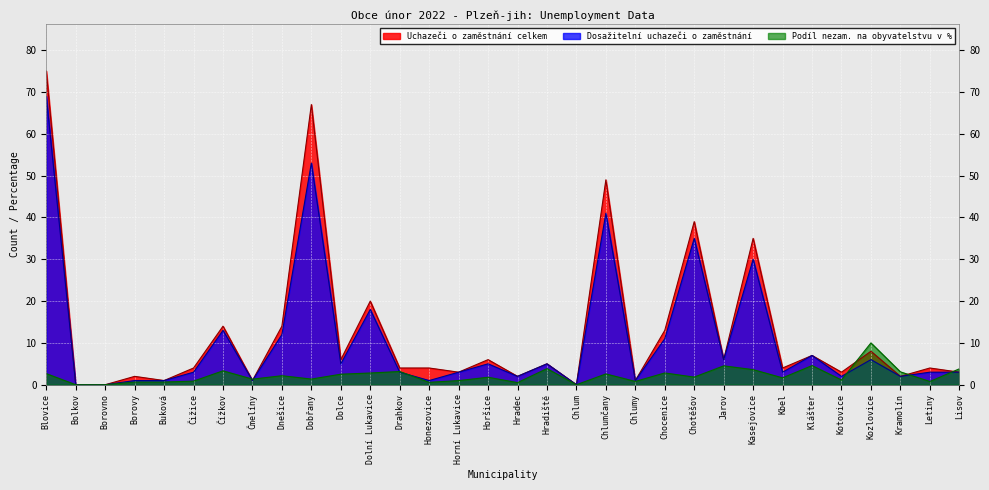

Reading left to right, transcribe all the data shown in this chart.

Uchazeči o zaměstnání celkem: 75.0	0.0	0.0	2.0	1.0	4.0	14.0	1.0	14.0	67.0	6.0	20.0	4.0	4.0	3.0	6.0	2.0	5.0	0.0	49.0	1.0	13.0	39.0	6.0	35.0	4.0	7.0	3.0	8.0	2.0	4.0	3.0
Dosažitelní uchazeči o zaměstnání: 69.0	0.0	0.0	1.0	1.0	3.0	13.0	1.0	12.0	53.0	5.0	18.0	3.0	1.0	3.0	5.0	2.0	5.0	0.0	41.0	1.0	11.0	35.0	6.0	30.0	3.0	7.0	2.0	6.0	2.0	3.0	3.0
Podíl nezam. na obyvatelstvu v %: 2.7	0.0	0.0	0.6	0.6	0.9	3.3	1.3	2.2	1.4	2.5	2.8	3.2	0.6	1.0	1.8	0.5	3.8	0.0	2.6	0.8	2.8	1.8	4.5	3.6	1.6	4.6	1.1	10.0	3.1	0.8	3.8